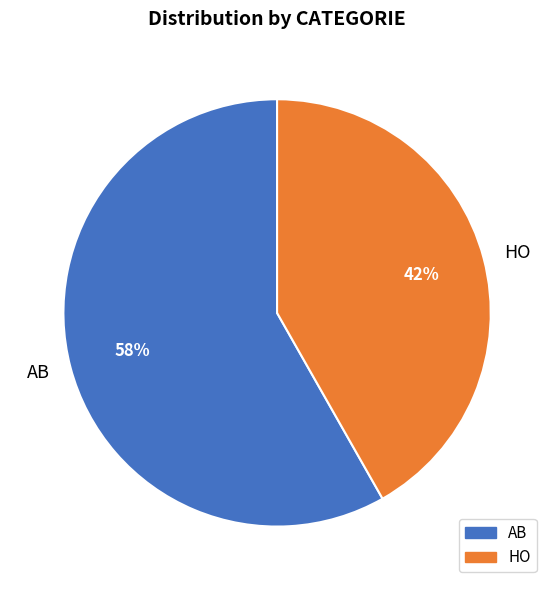

What is the ratio of the value at HO to the value at AB?

0.7